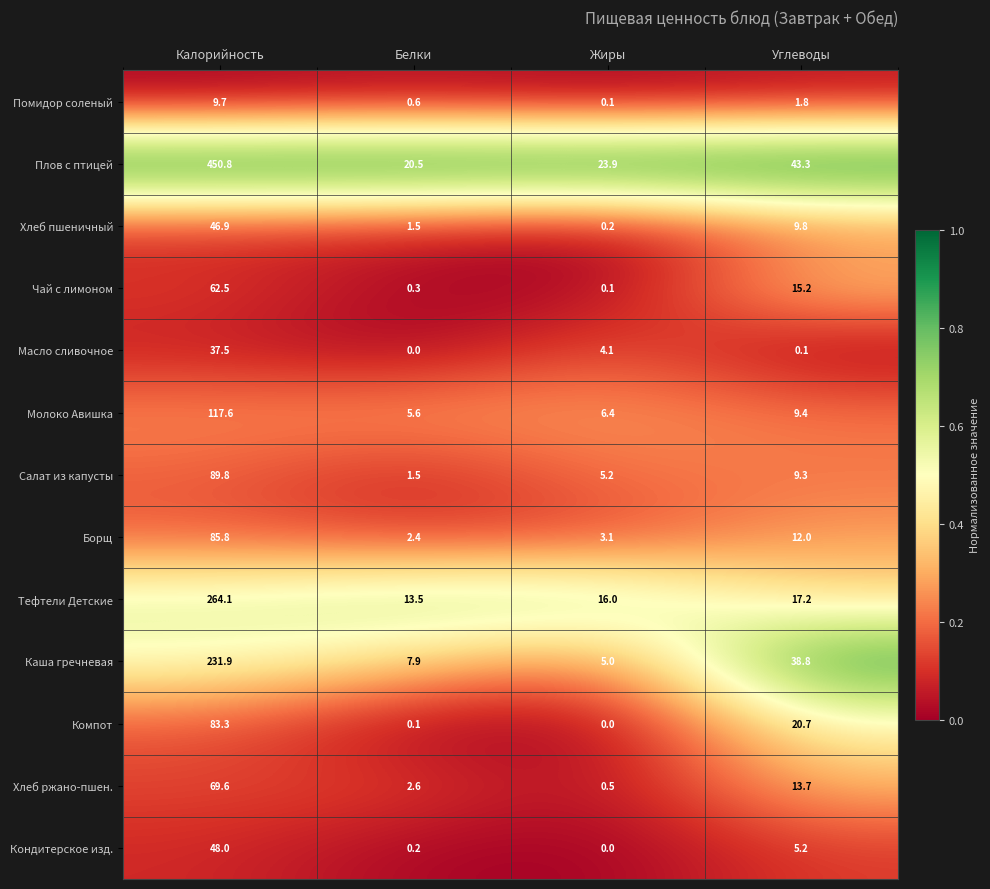

The Масло сливочное series shows 0.1 at Углеводы. True or false?

True